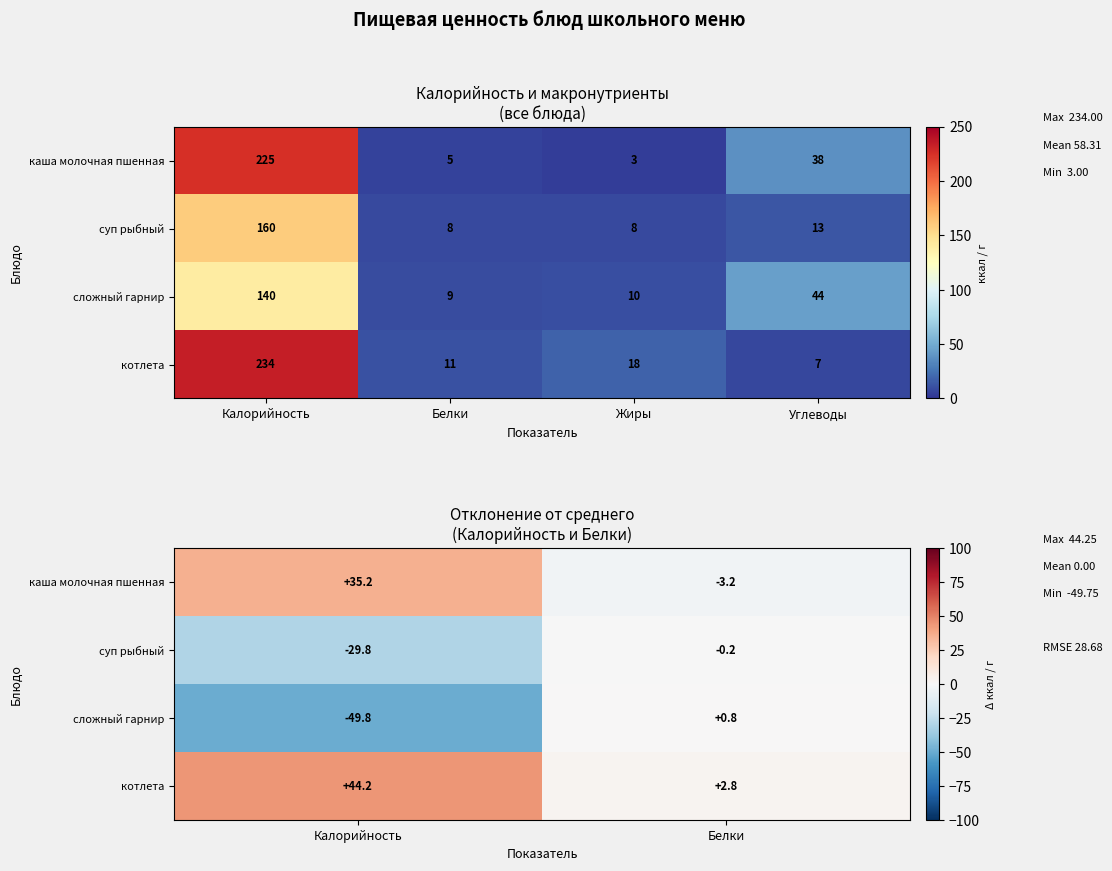

At which category is the sum across all series the highest?

Калорийность